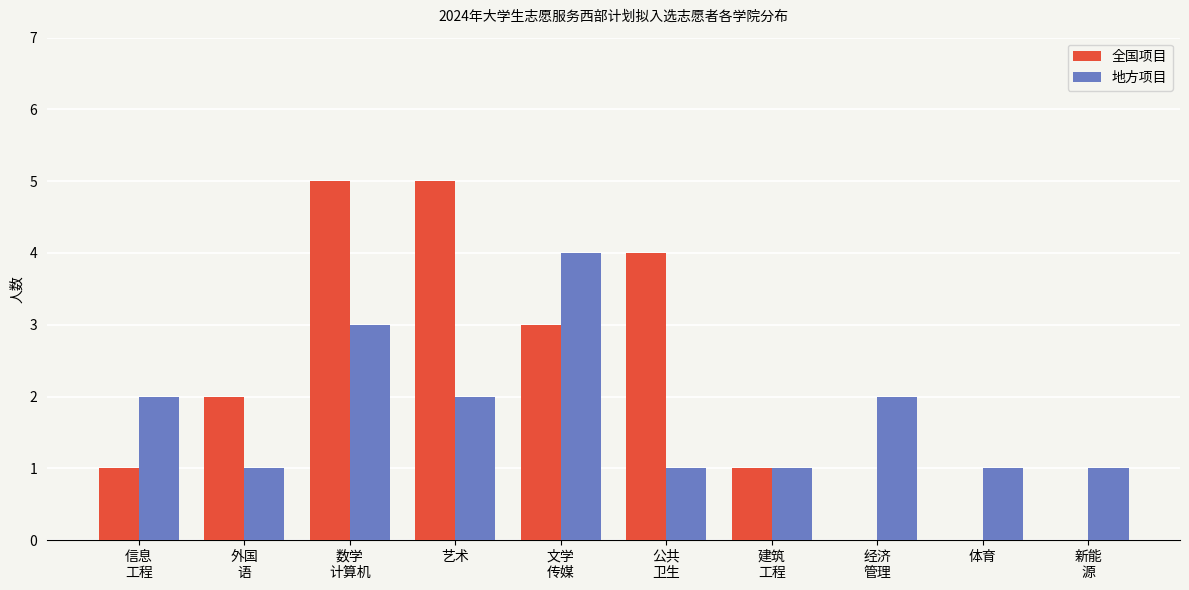

What is the sum of all 全国项目 values?

21